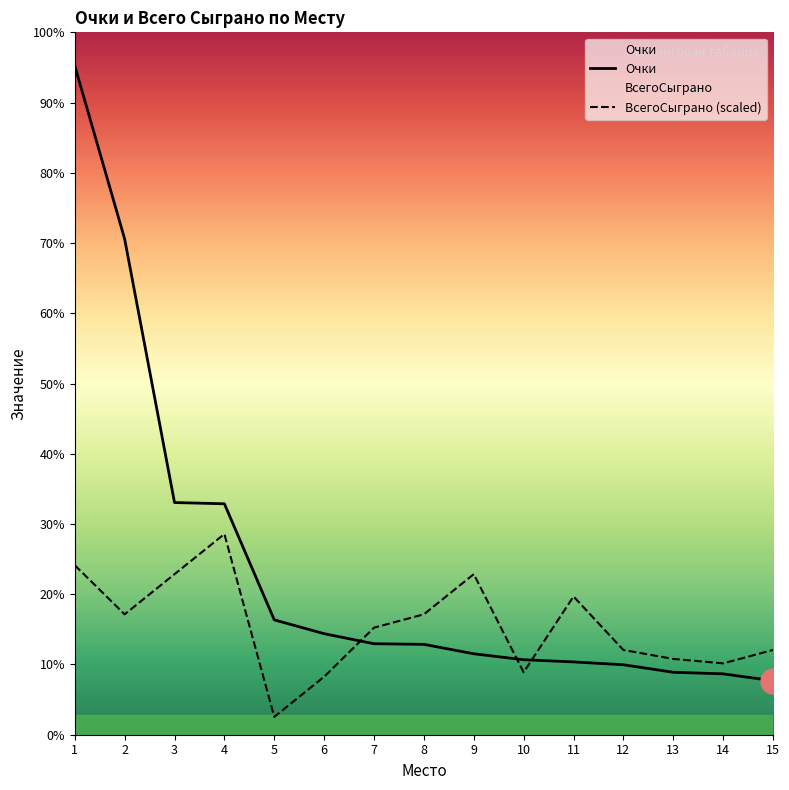

Rank the series by their maximum value, from highest to lowest.

Очки, ВсегоСыграно (scaled)